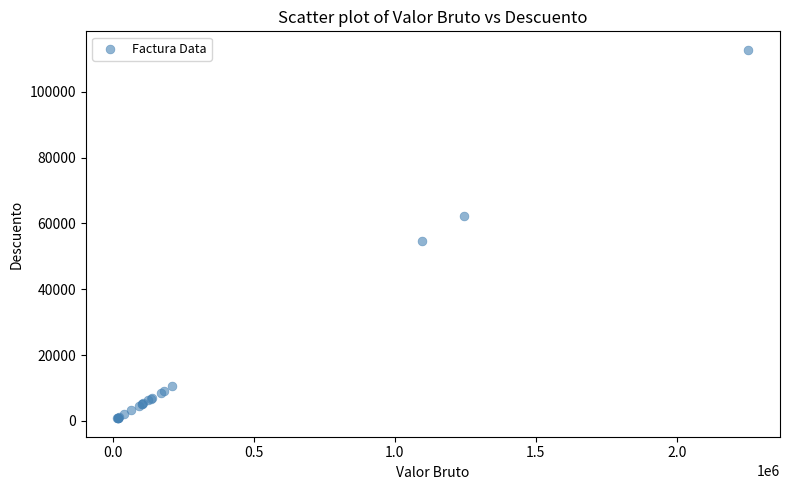

What Y value in the scatter plot is closest to 56760?

54780